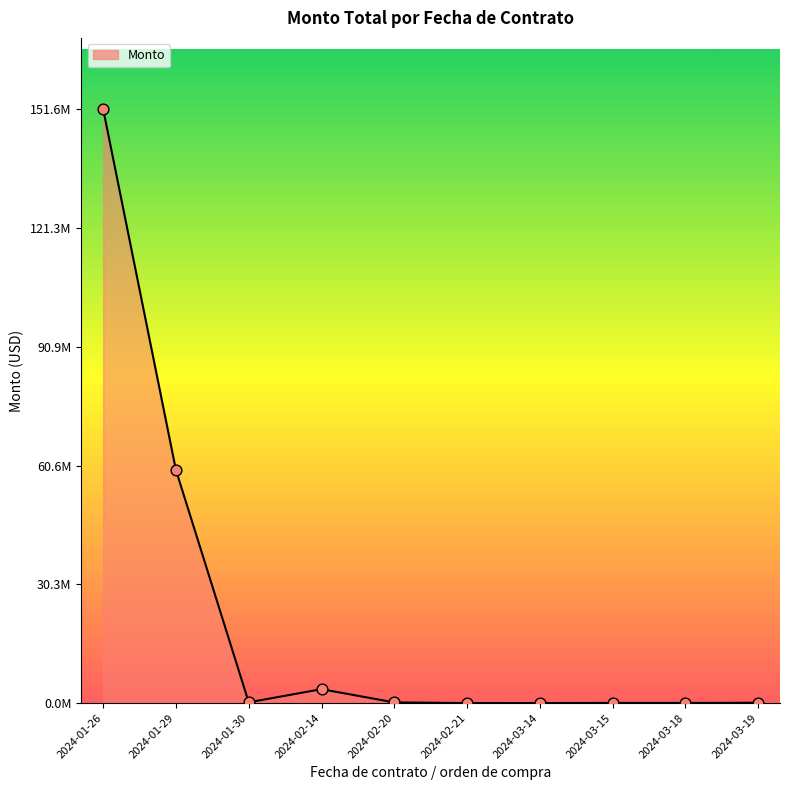

Does the chart have visible grid lines?

No